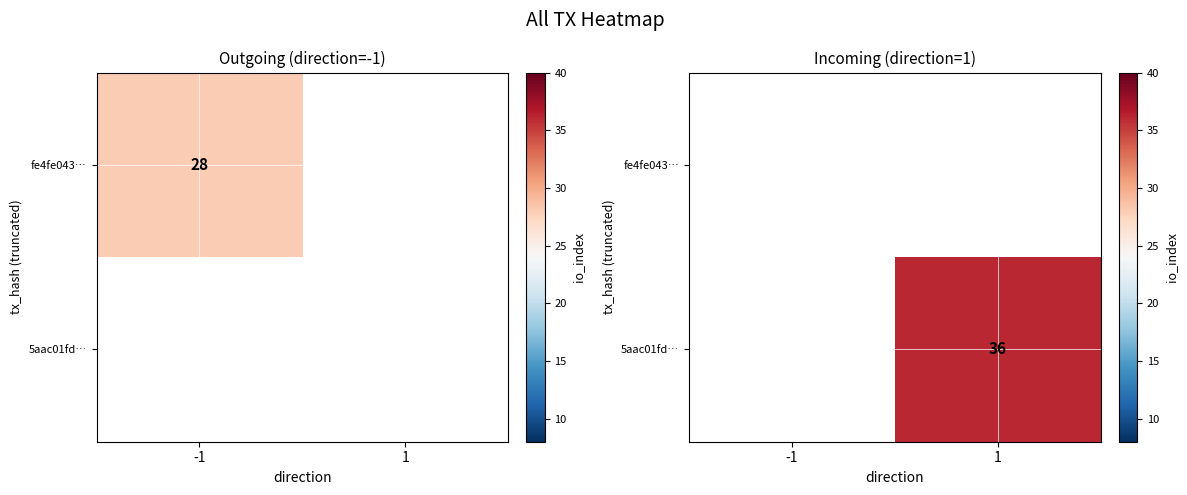

How many data points does each series have?

2